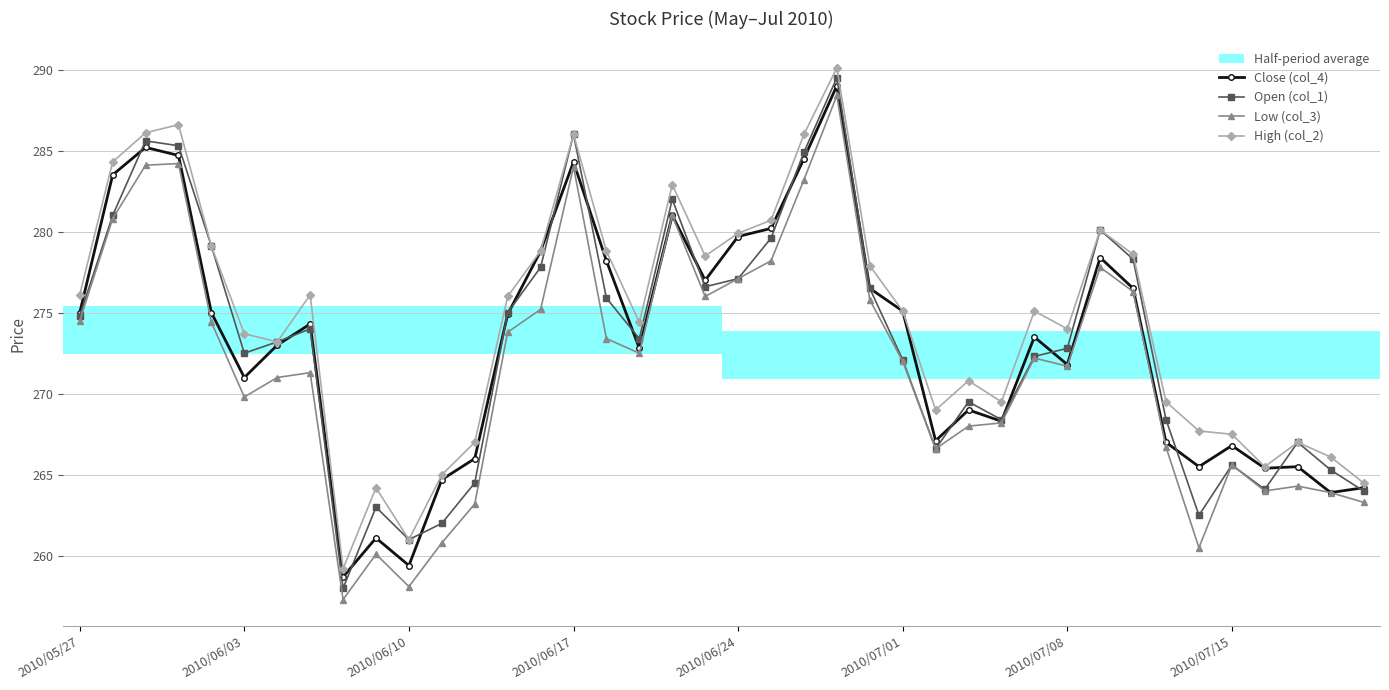

What is the minimum value for Close (col_4)?

258.7